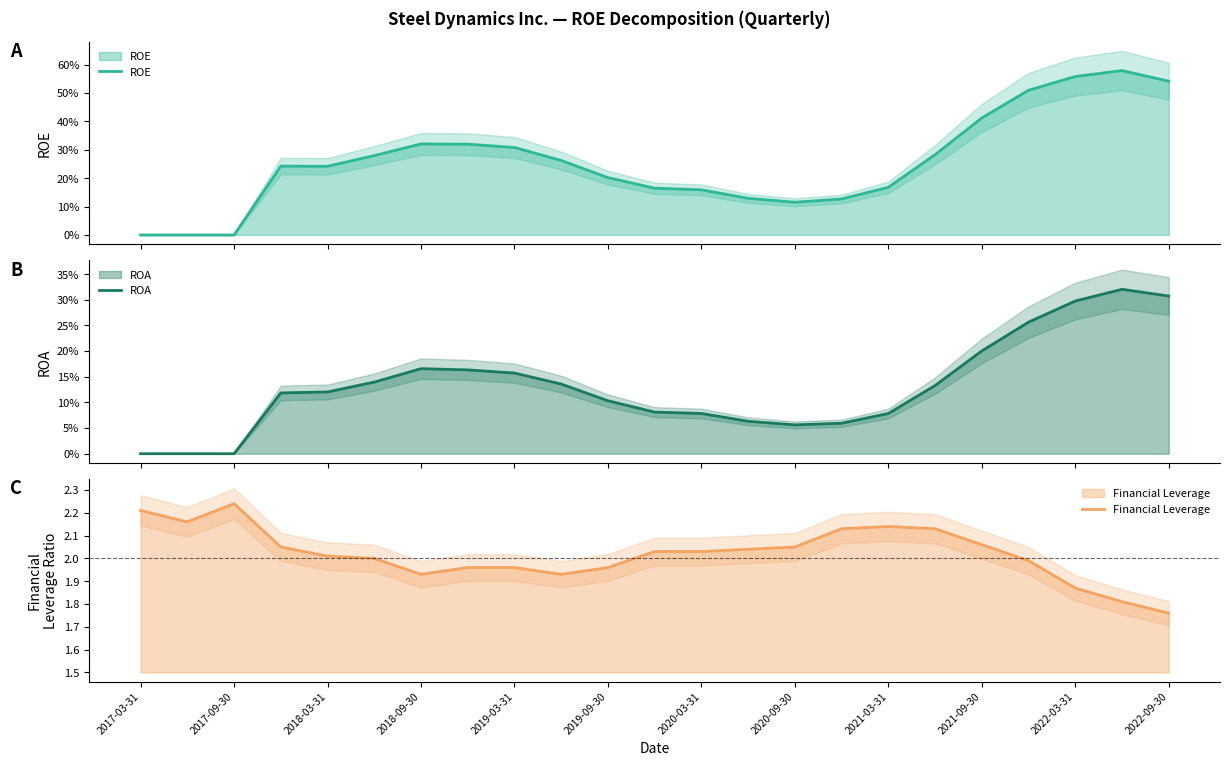

What are all the series names shown in the legend?

ROE, ROA, Financial Leverage